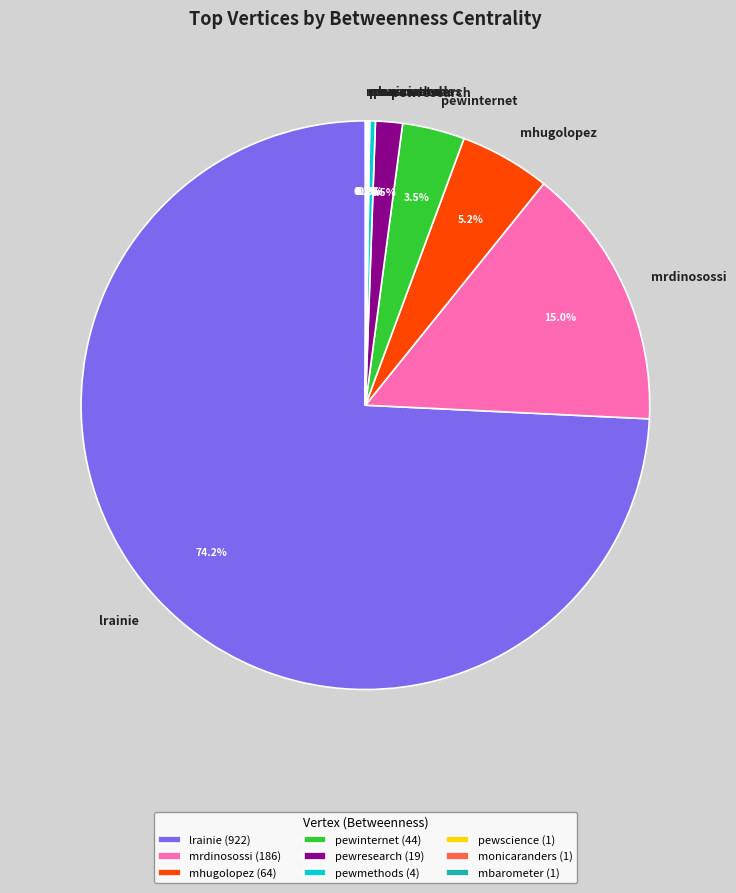

To the nearest percent, what portion does mrdinosossi represent?

15%